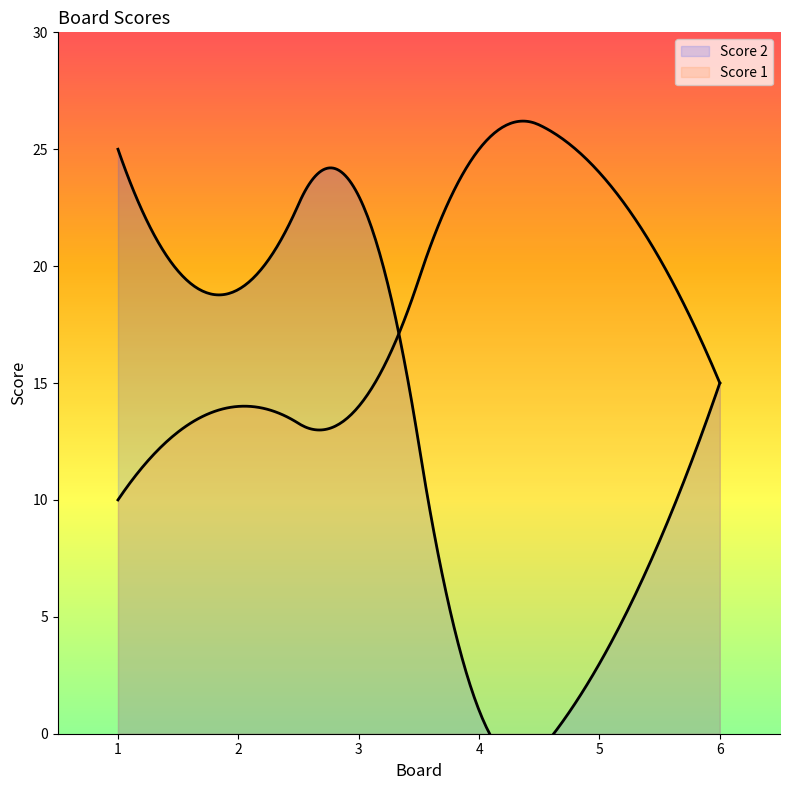

Does the chart display data point markers on the line(s)?

No